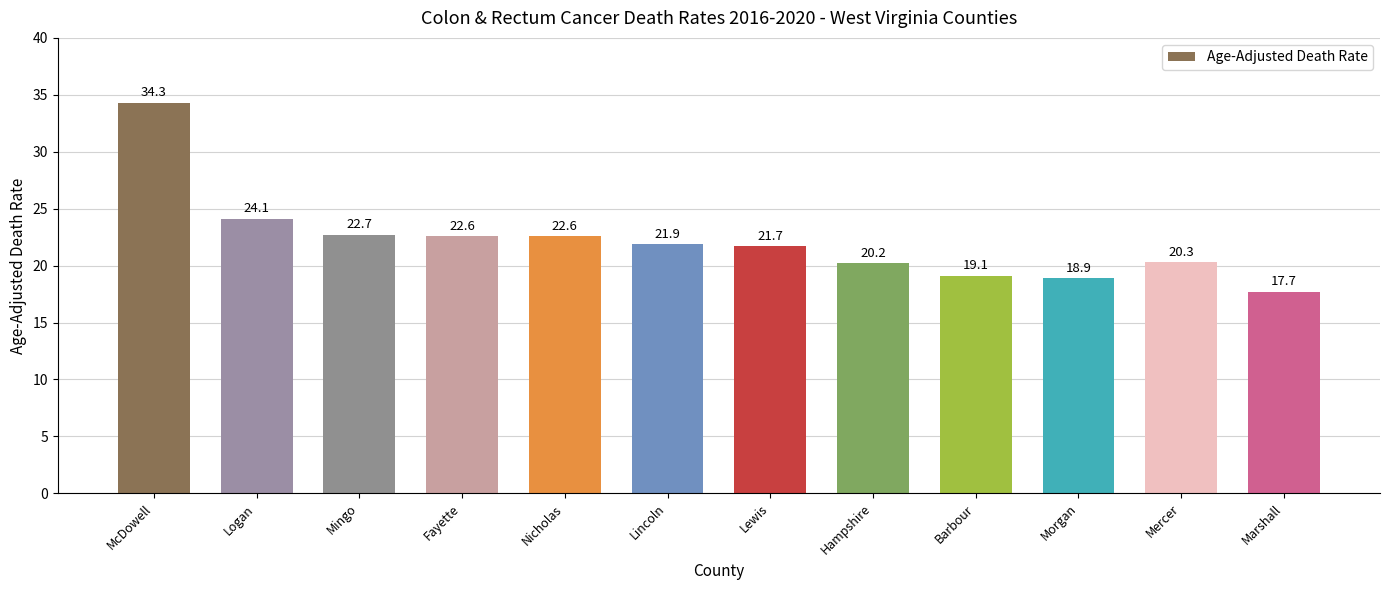

Where does the data first go above 21?

McDowell